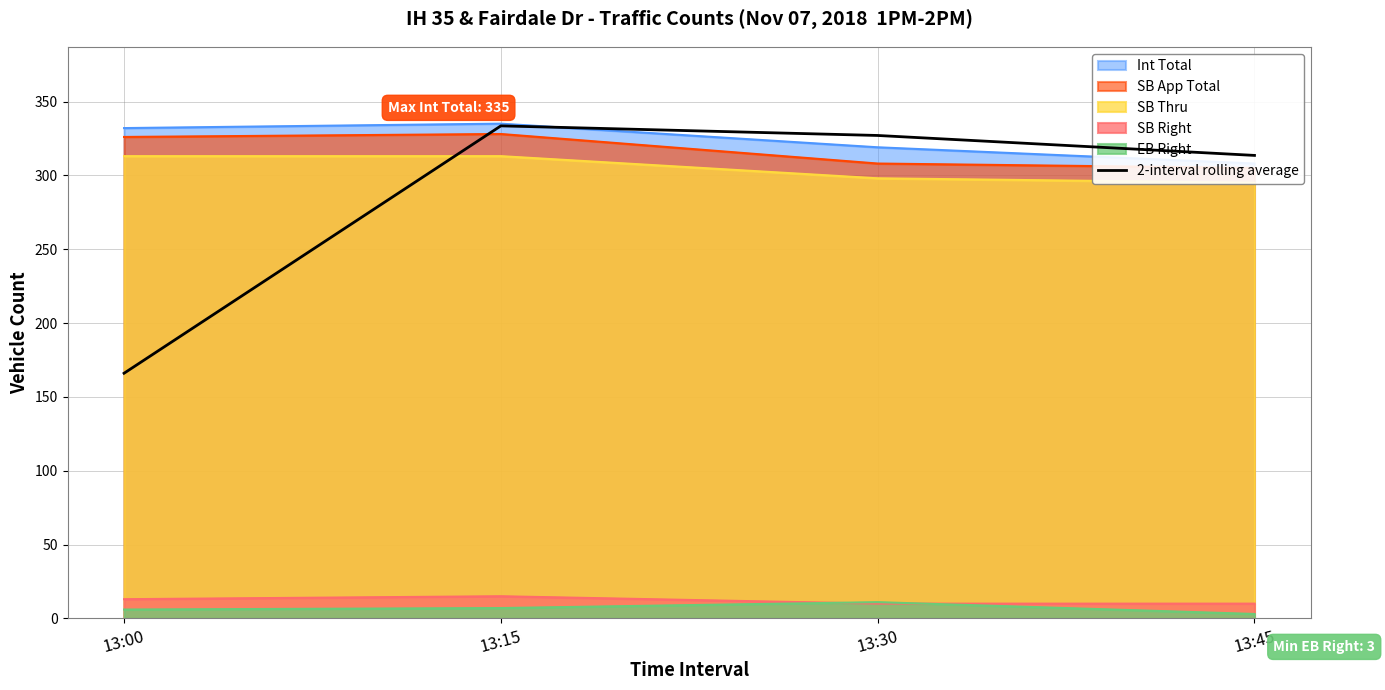

What is the minimum value shown in the chart?

166.0